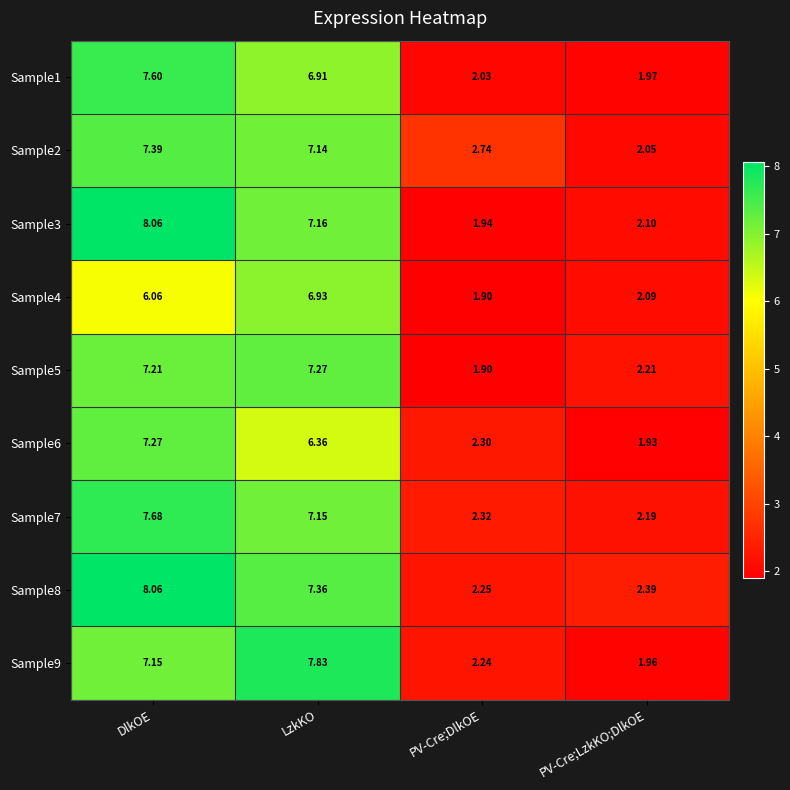

Which category has the lowest value in the Sample6 series?

PV-Cre;LzkKO;DlkOE